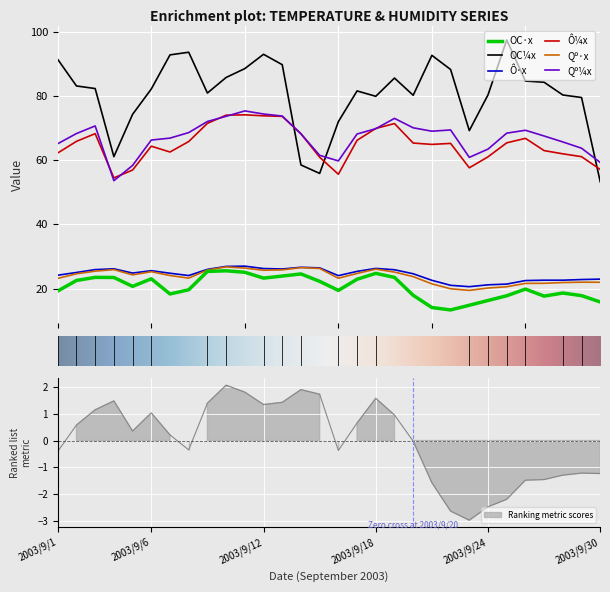

What is the average value of the OC·x series?

20.5